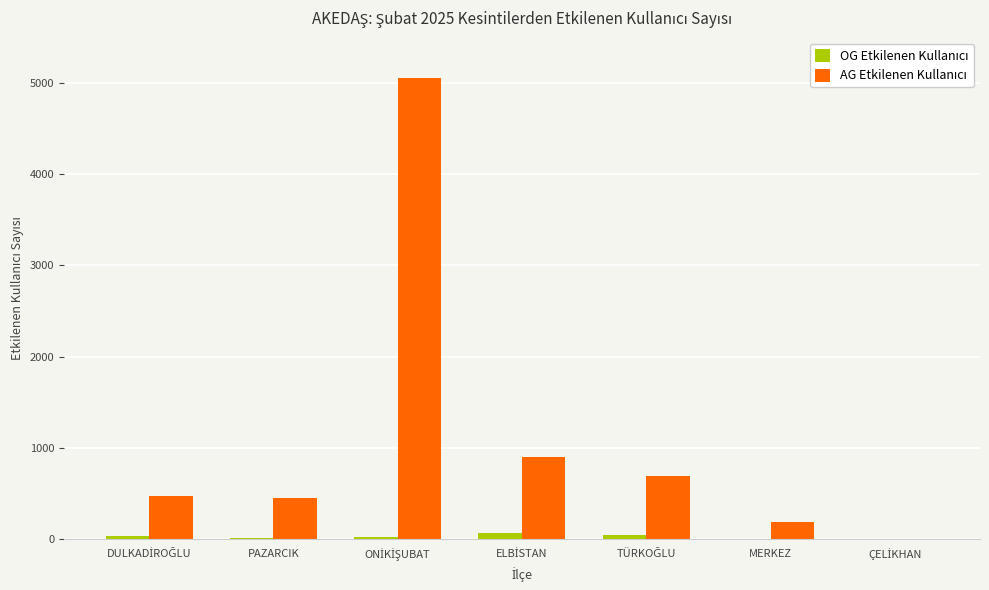

What is the greatest value displayed?

5062